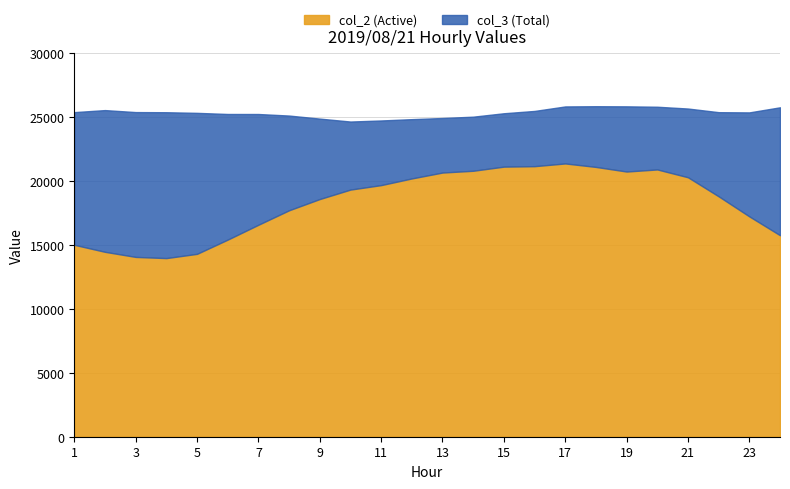

What is the average value of the col_3 series?

25310